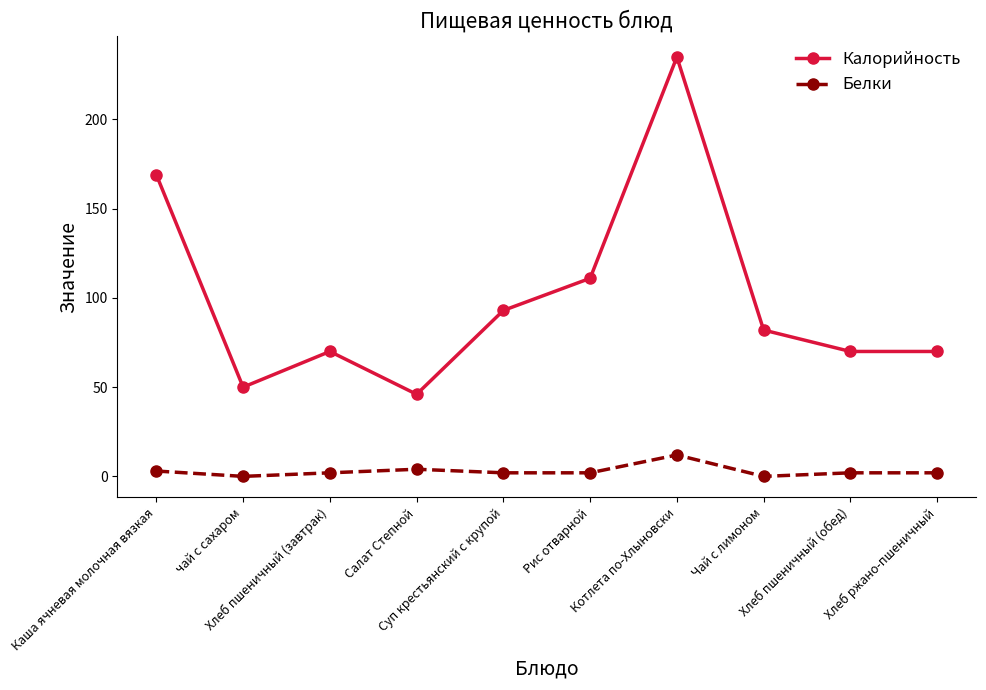

What is the total value across all series at Хлеб ржано-пшеничный?

72